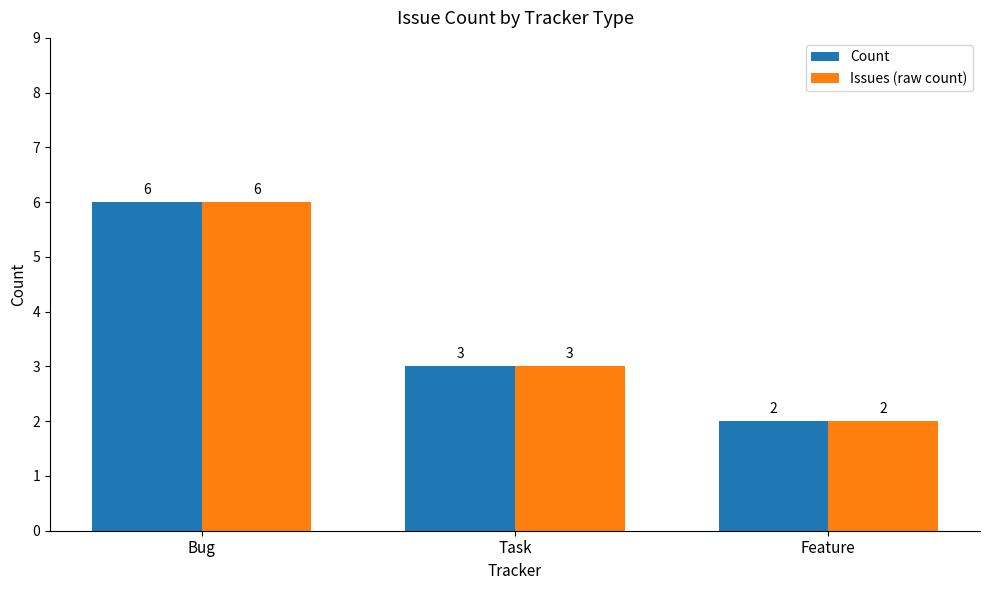

What is the total value across all series at Bug?

12